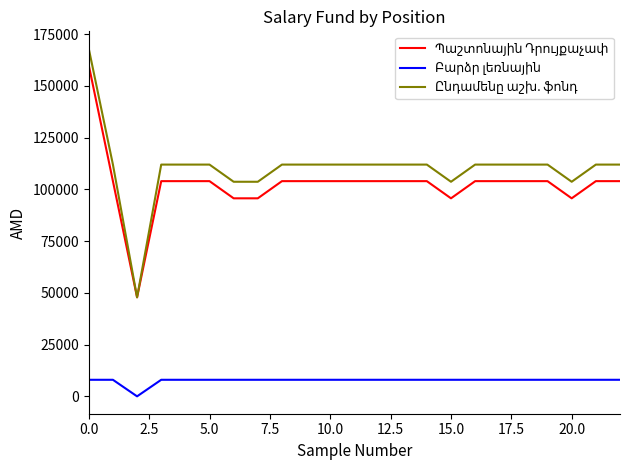

True or false: Բարձր լեռնային and Պաշտոնային Դրույքաչափ cross at least once.

False